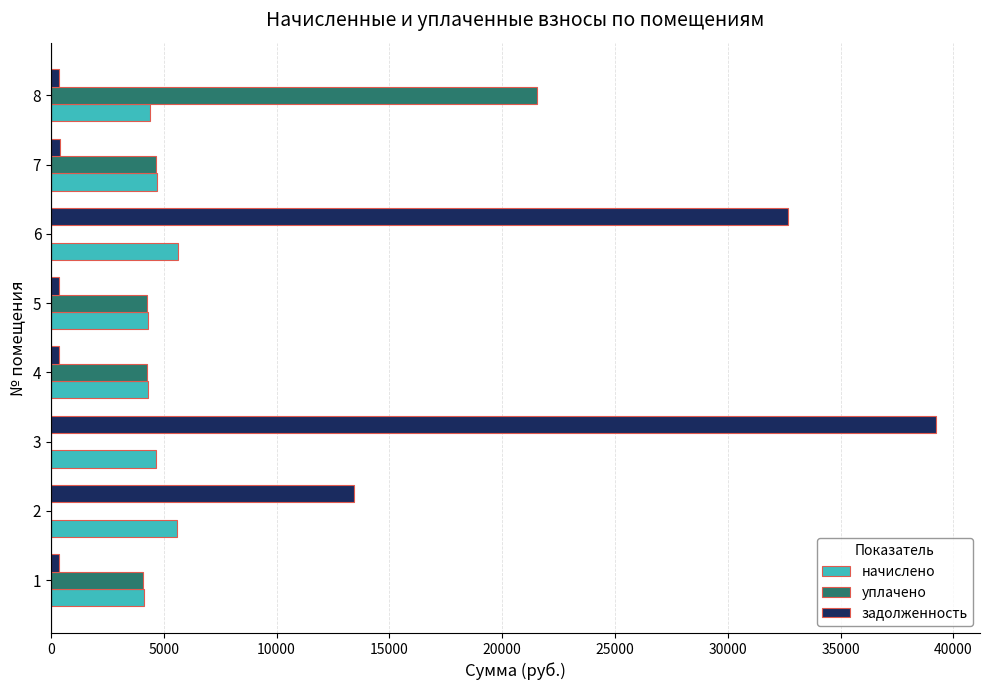

The value of задолженность at 2 is 13416.6. True or false?

True